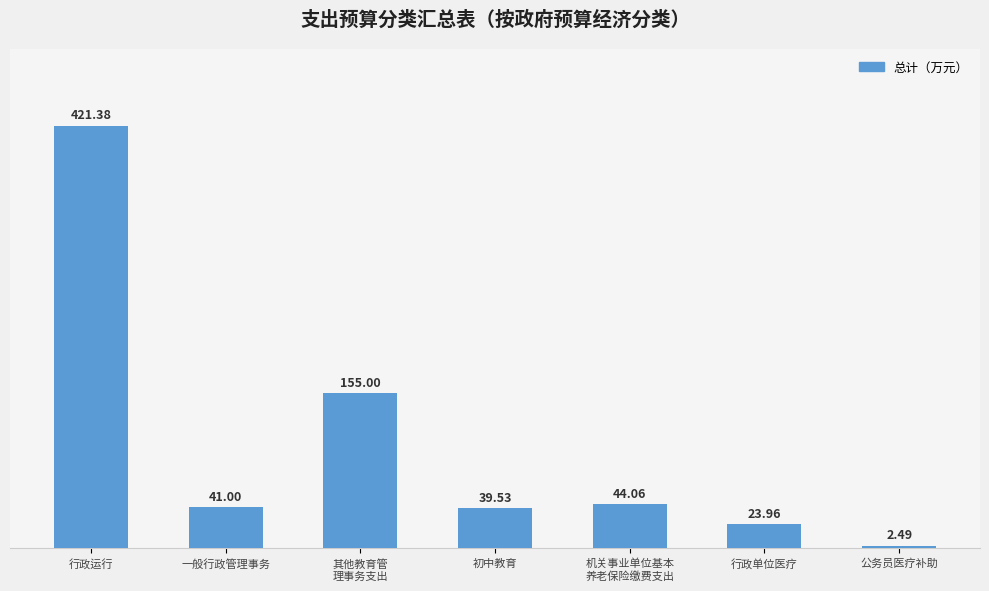

What is the ratio of the value at 行政单位医疗 to the value at 一般行政管理事务?

0.6